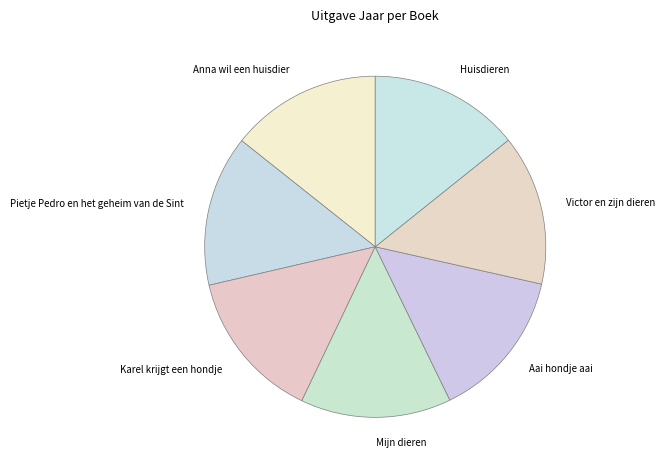

Is there any slice that represents more than half of the pie?

No